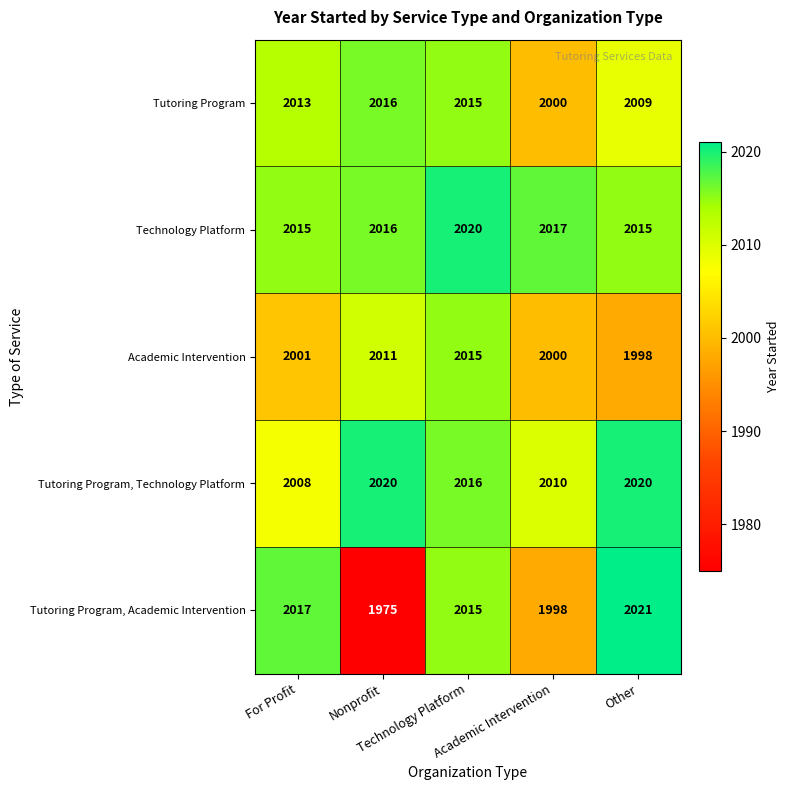

What is the maximum value shown in the chart?

2021